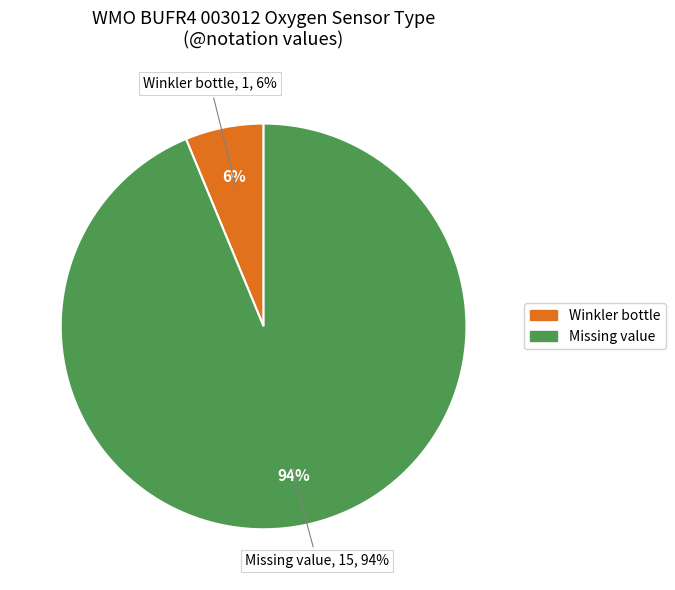

Is it true that Missing value is 99% of the pie?

False